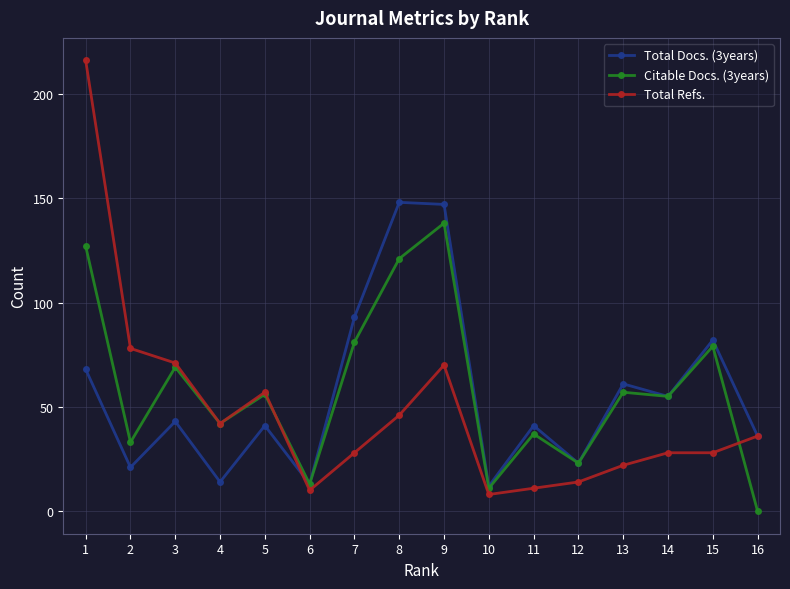

At which category does Total Refs. reach its first local valley?

4